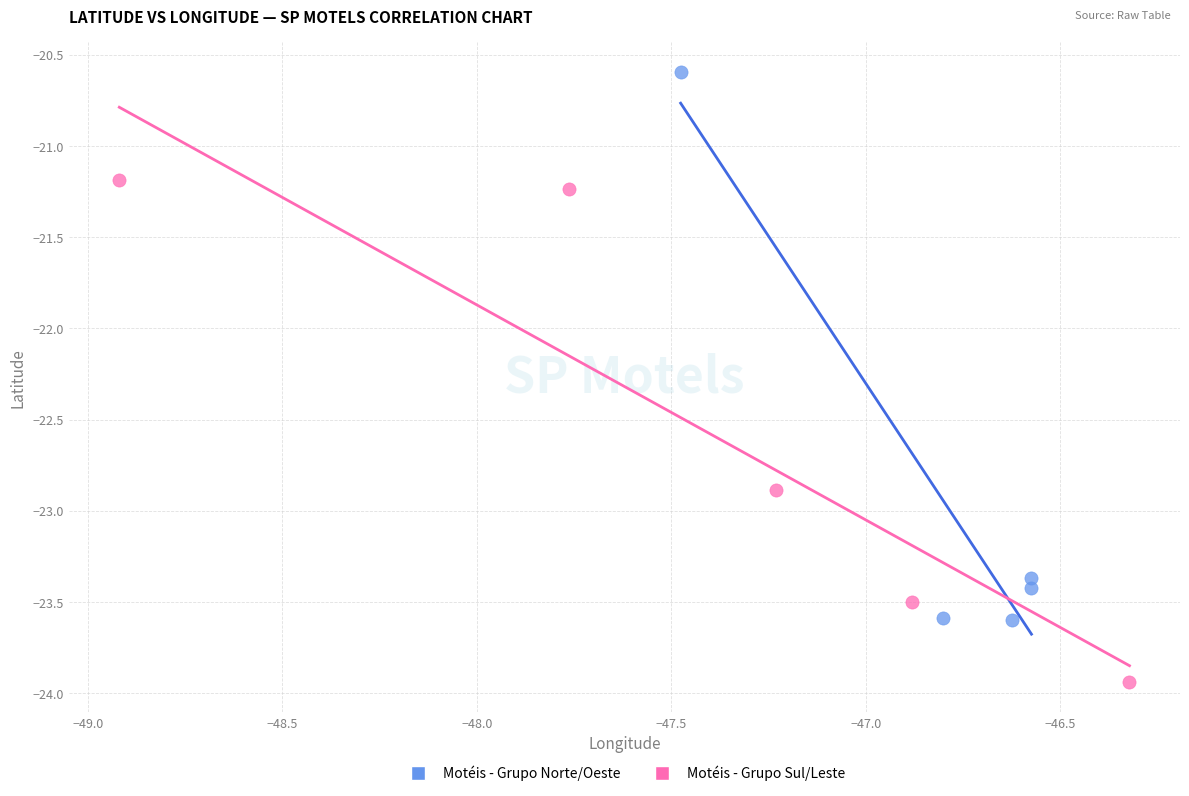

Which series contains the highest Y value?

Motéis - Grupo Norte/Oeste